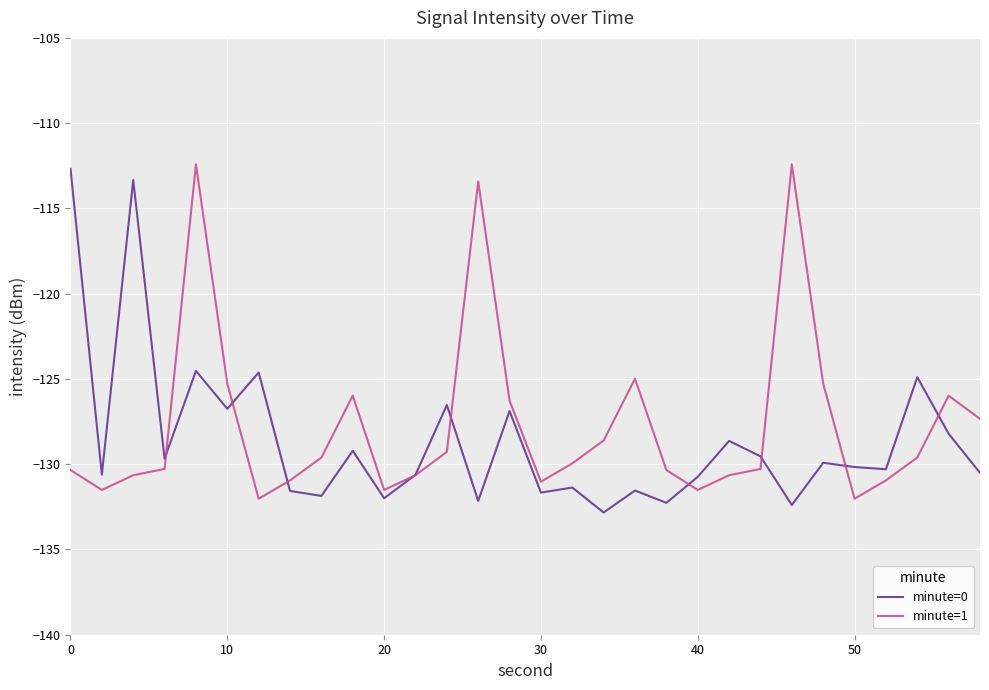

What is the maximum value for minute=0?

-112.7